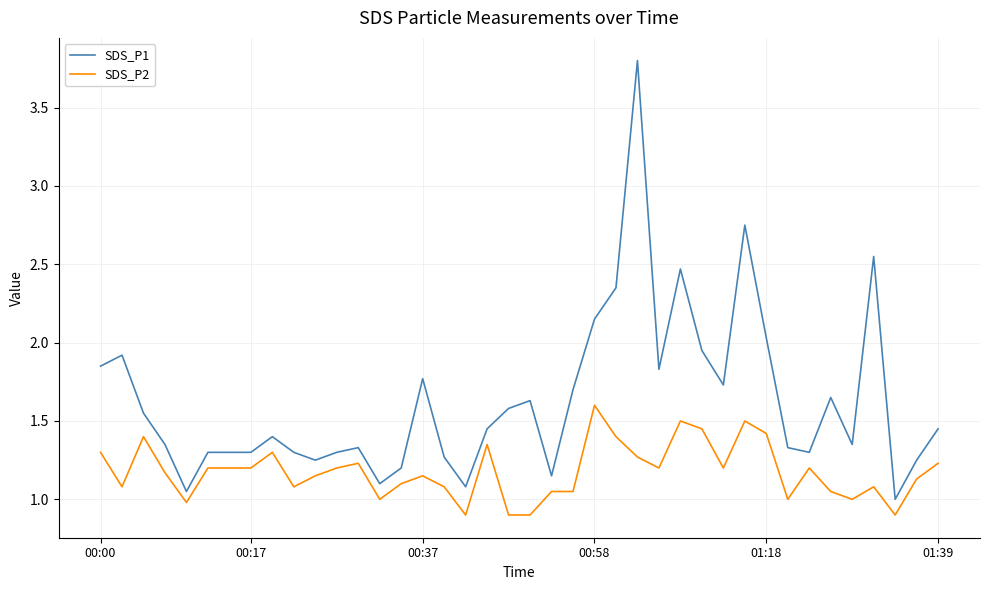

What is the sum of all SDS_P1 values?

65.1